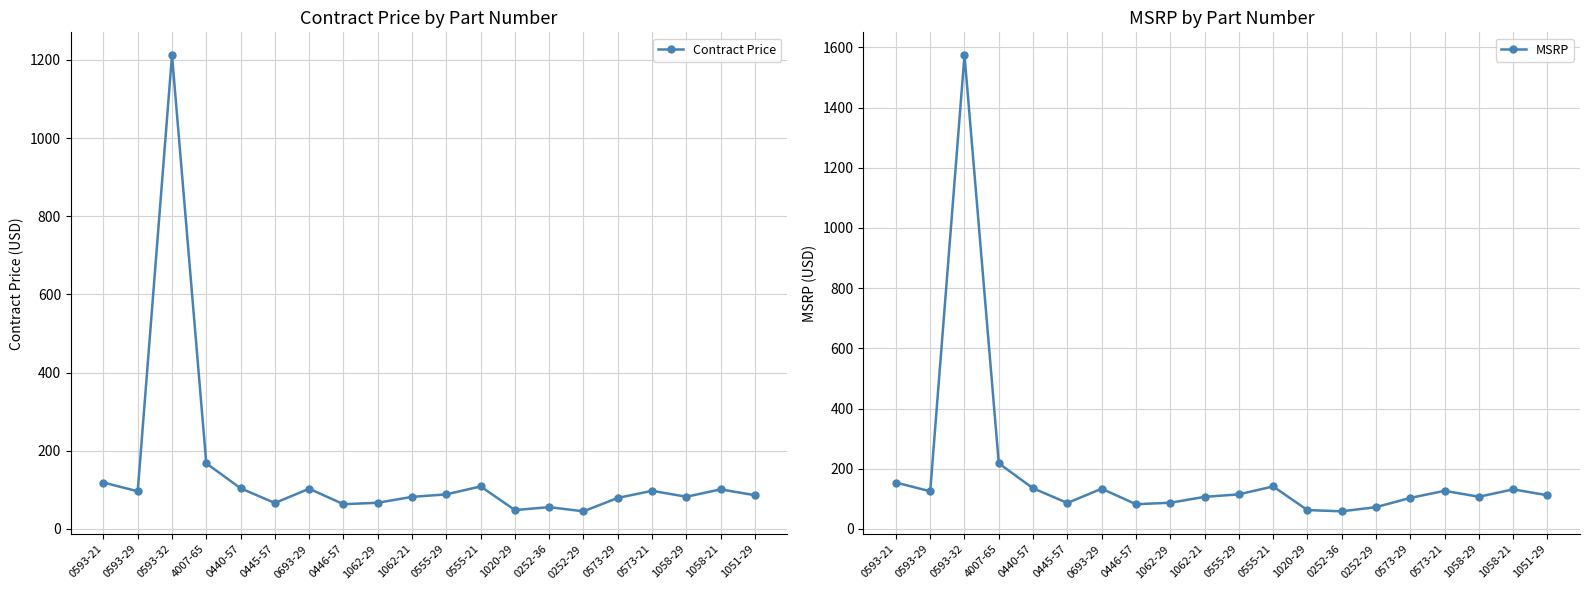

What is the value of the MSRP point at the 1st from the left?

154.1